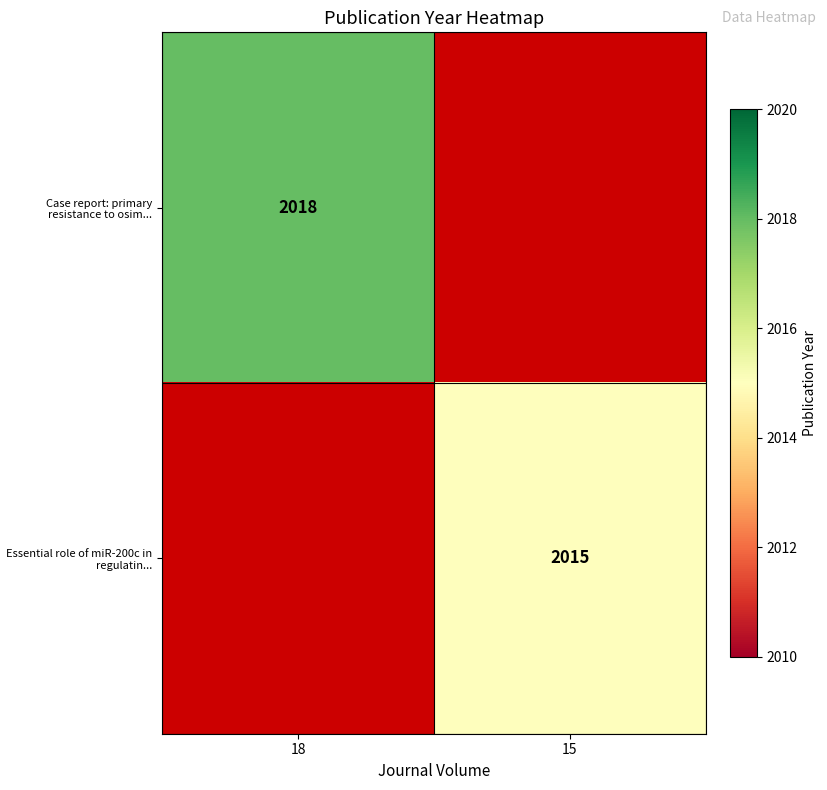

Is the value of Essential role of miR-200c in regulatin... at 15 greater than the value of Case report: primary resistance to osim... at 18?

No